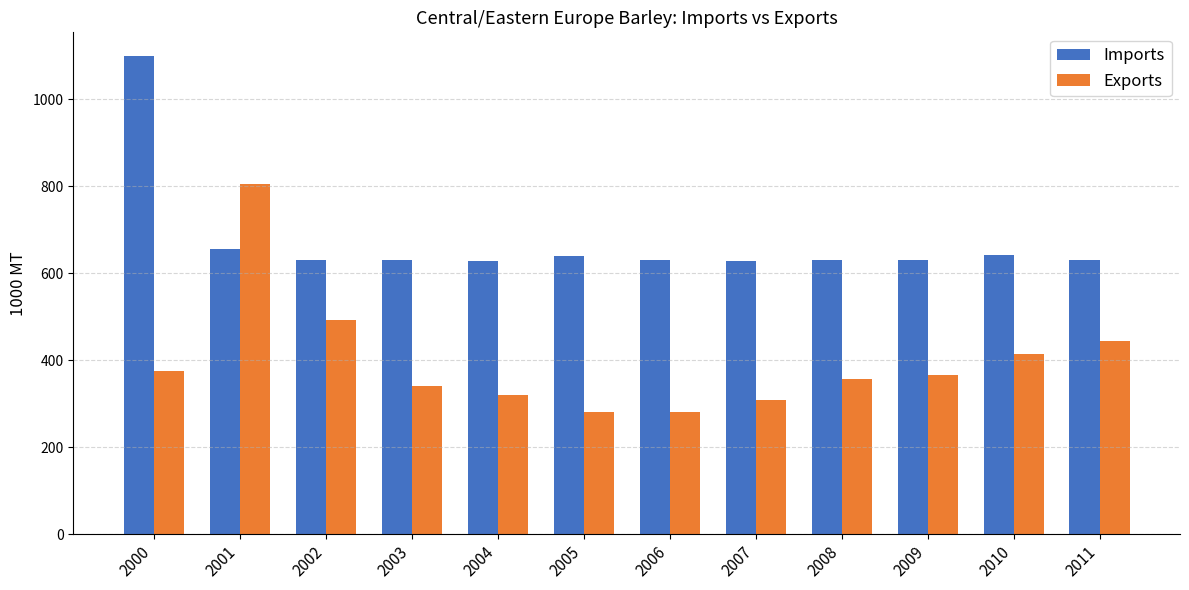

What is the approximate value of Imports at 2002?

631.0